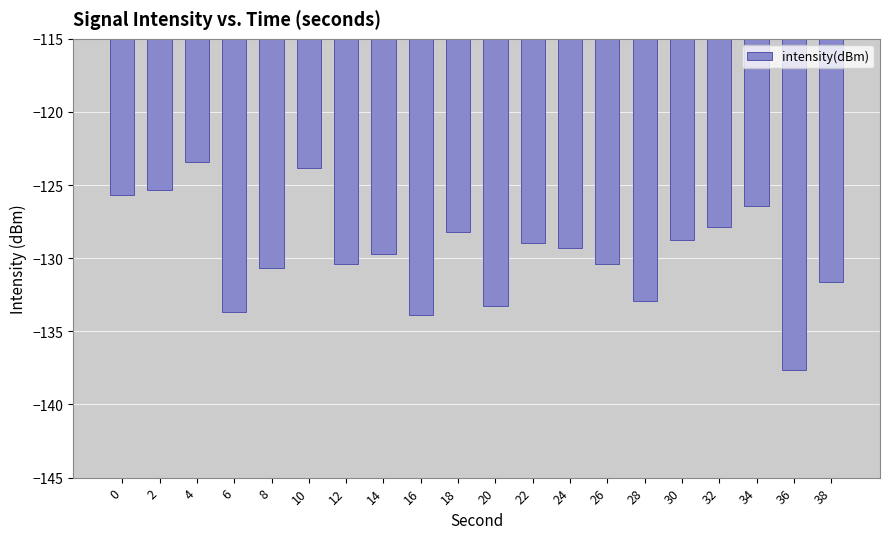

True or false: the data shows -132.9 at 28.

True